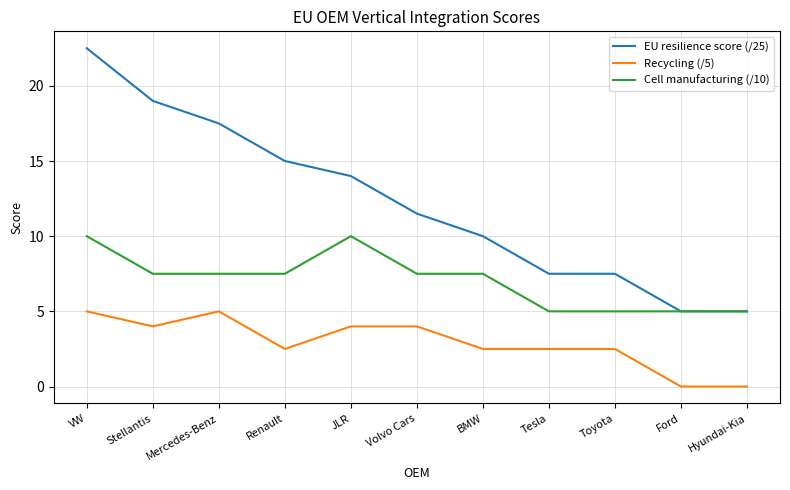

Rank the series by their maximum value, from highest to lowest.

EU resilience score (/25), Cell manufacturing (/10), Recycling (/5)